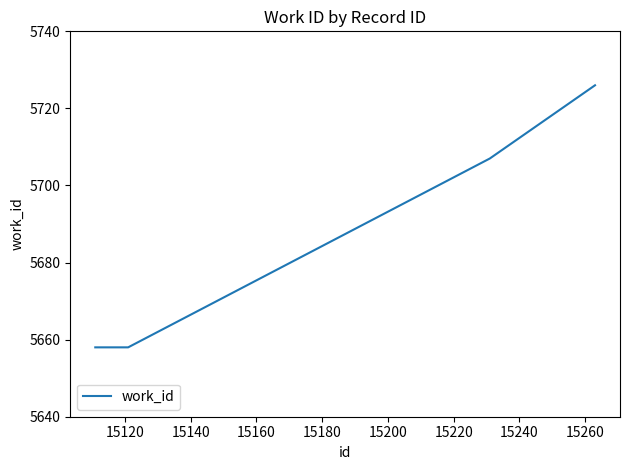

What is the difference between the maximum and minimum values?

68